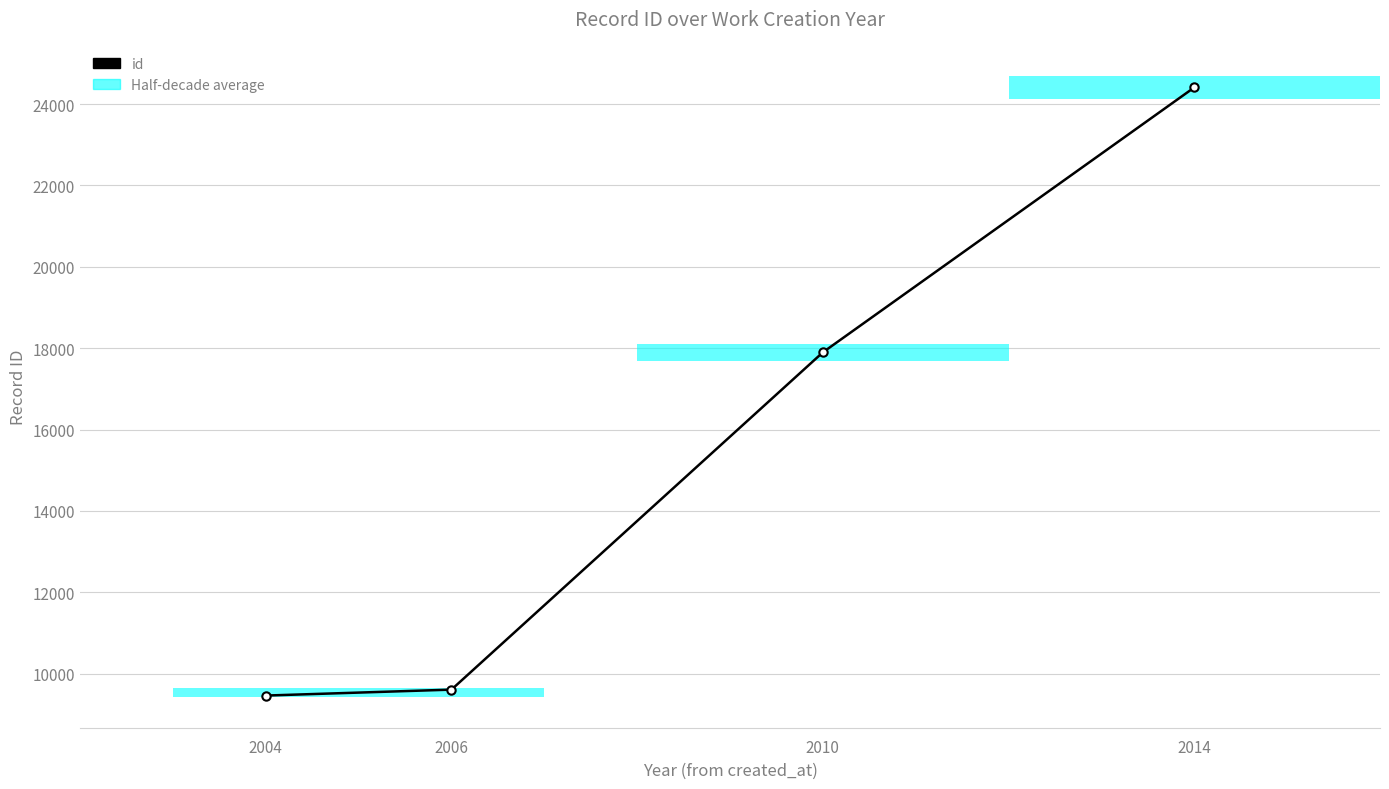

What is the greatest value displayed?

24407